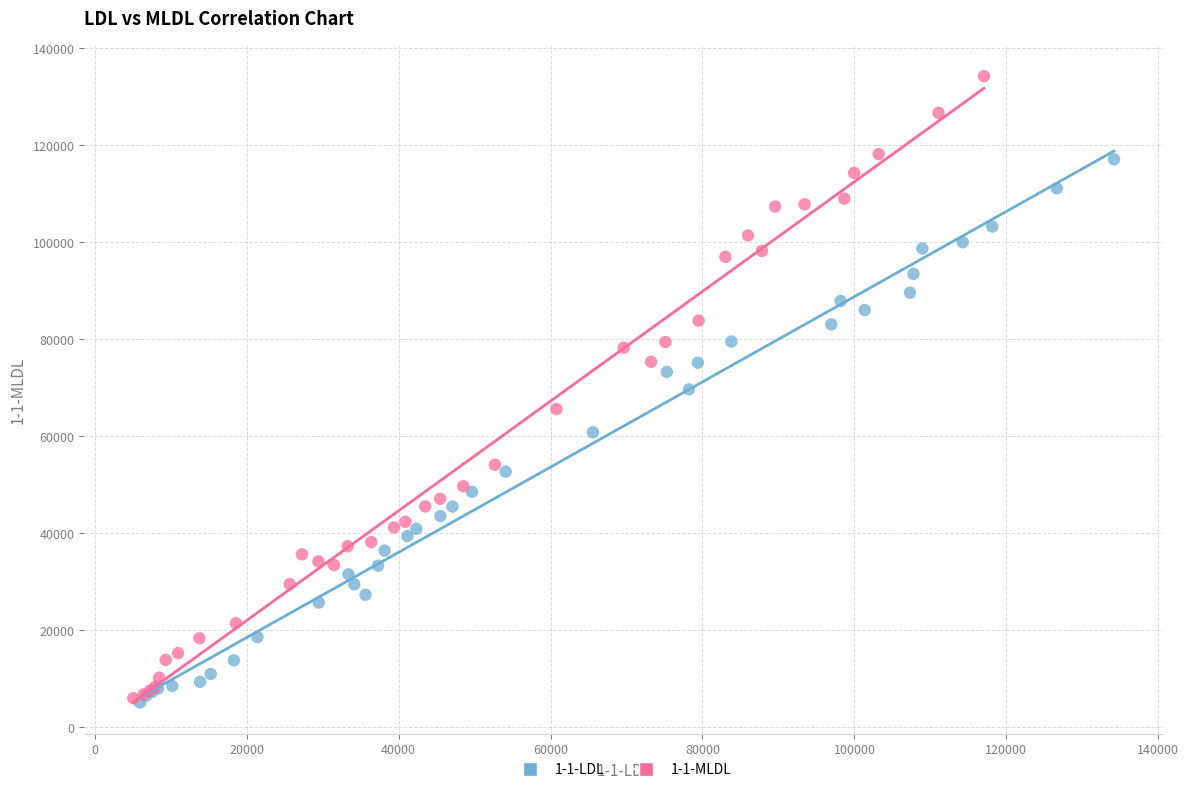

Which series has the largest Y range (max minus min)?

1-1-MLDL